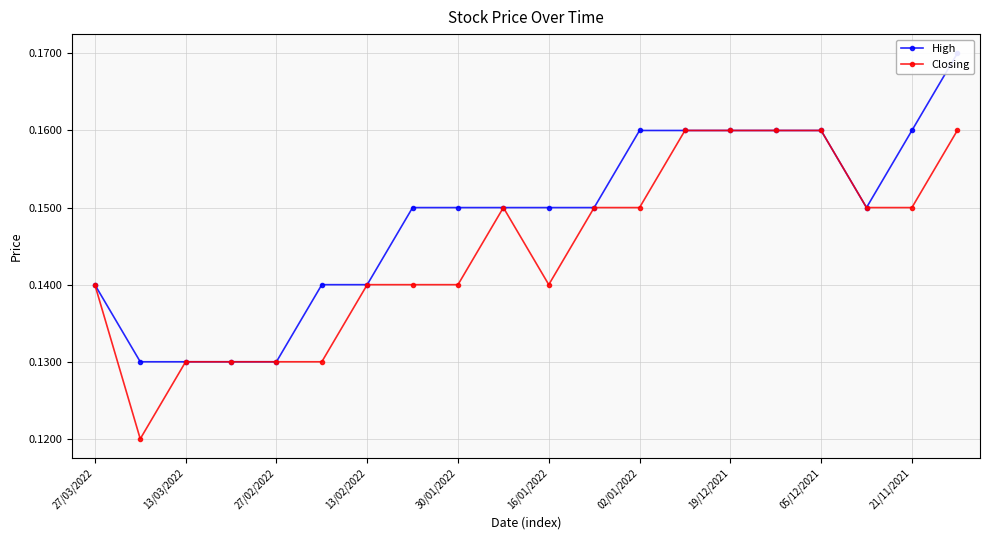

What is the approximate value of High at 02/01/2022?

0.2